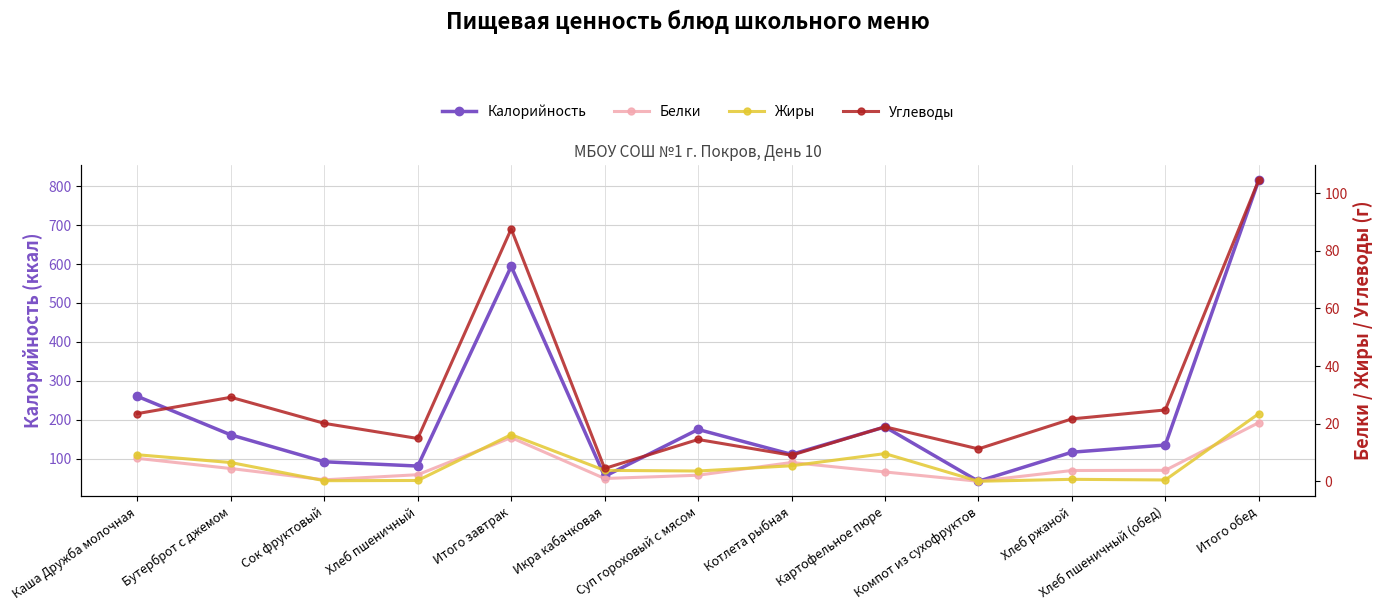

What is the sum of all Жиры values?

79.2